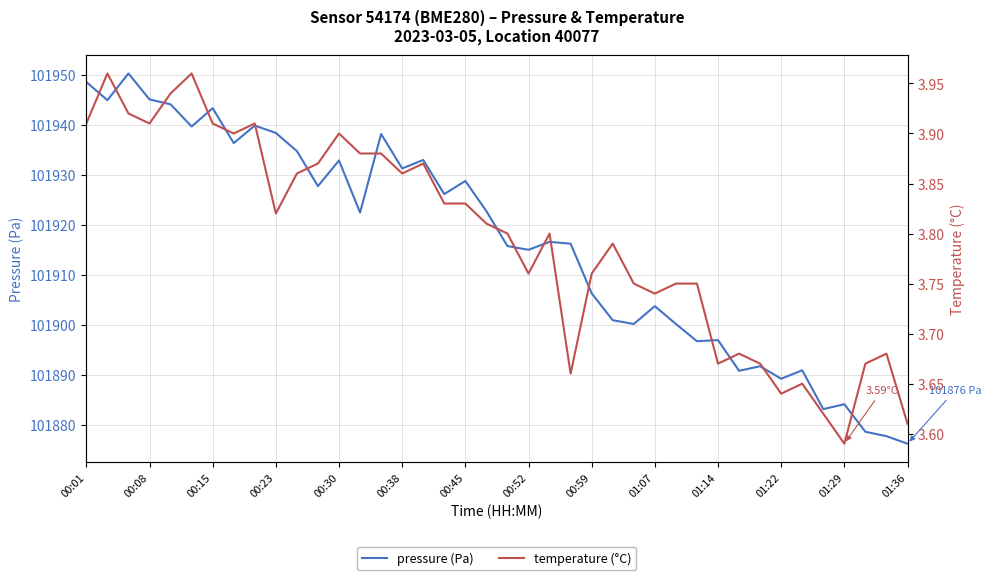

How many interior local valleys does the temperature series have?

10